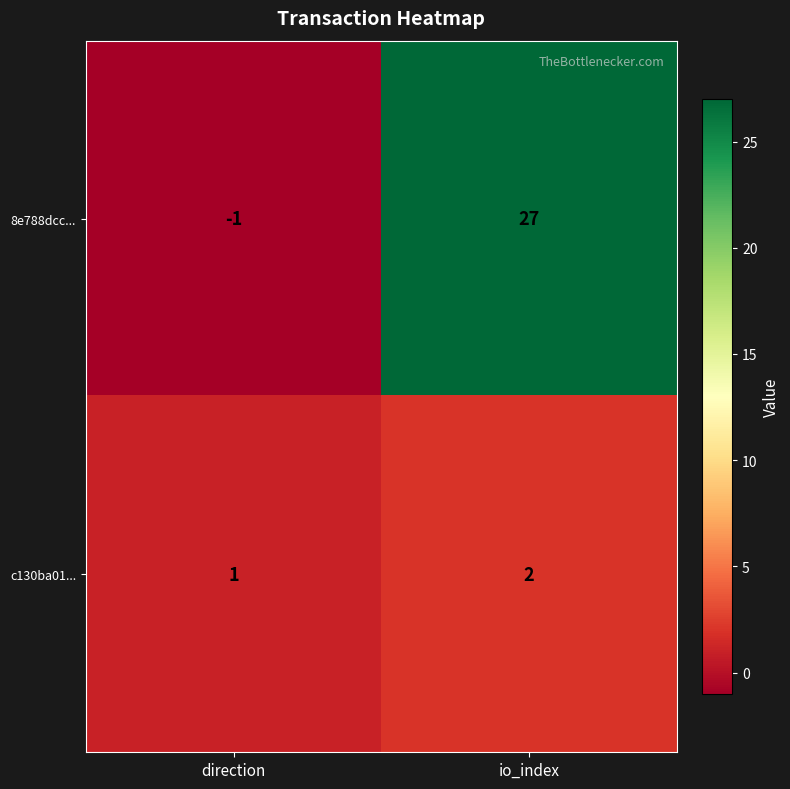

What is the total value across all series at io_index?

29